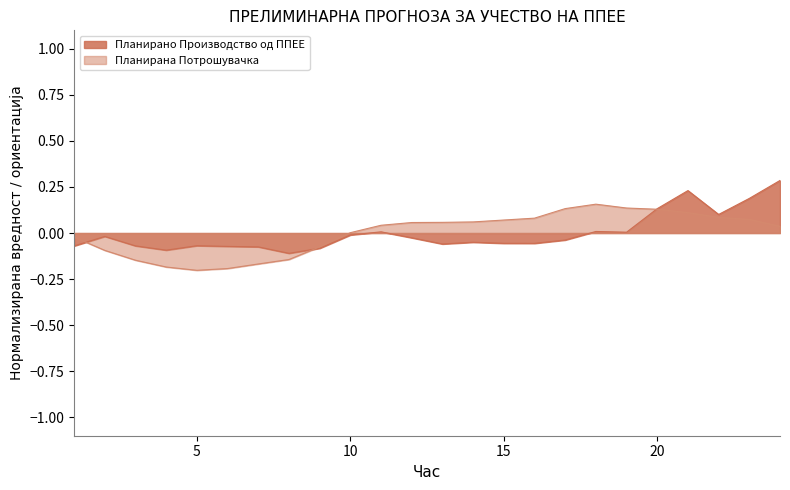

How many times do Планирано Производство од ППЕЕ and Планирана Потрошувачка cross each other?

3